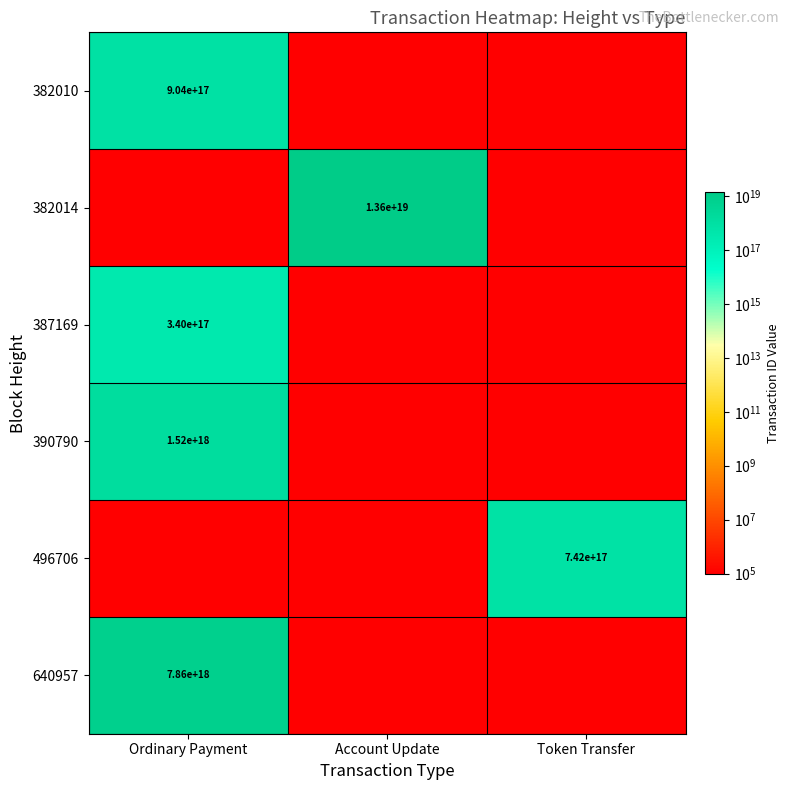

Is it true that 640957 equals 2341852576391582720 at Ordinary Payment?

False